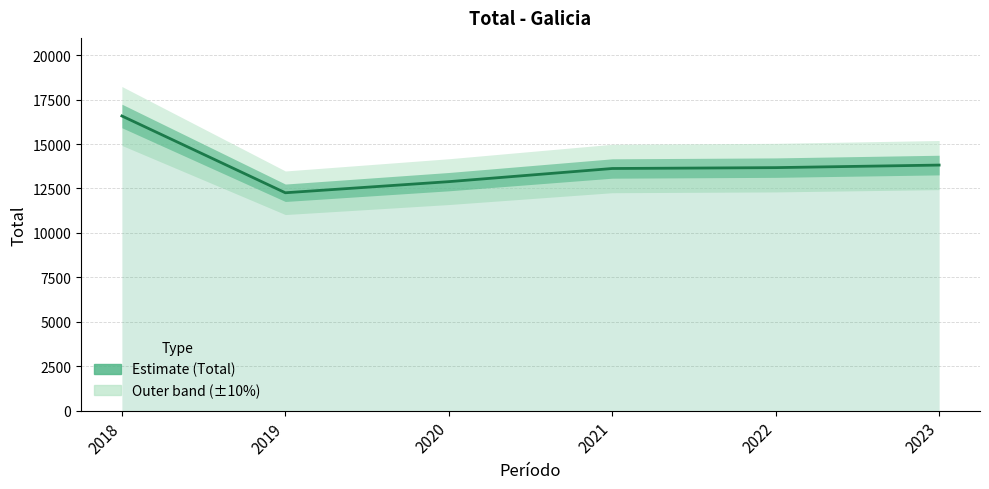

What is the average value?

13806